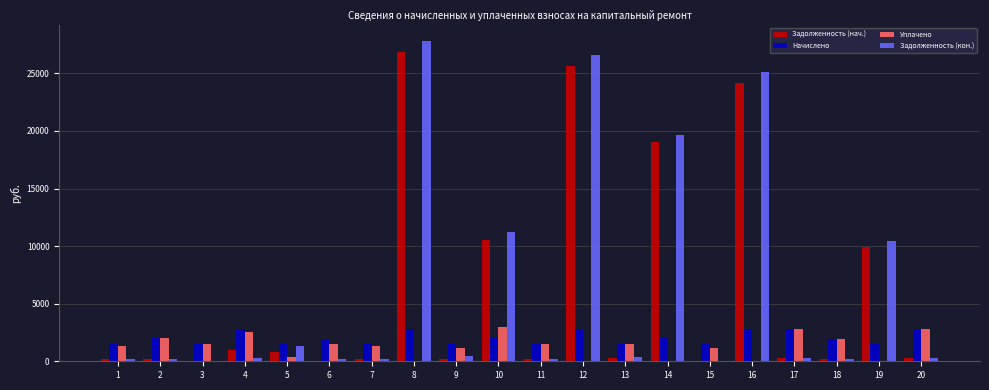

At which category is the sum across all series the highest?

8